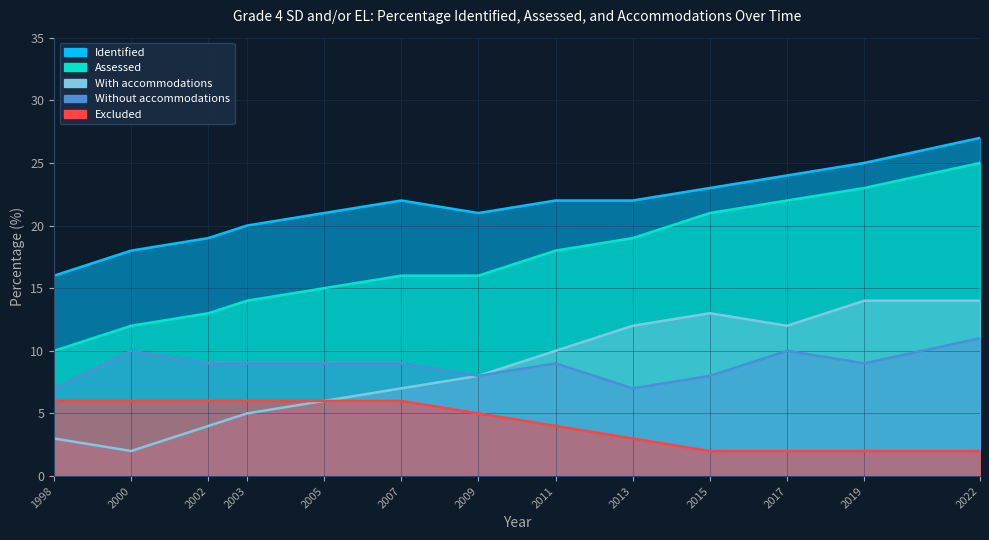

How many categories are shown in the chart?

13